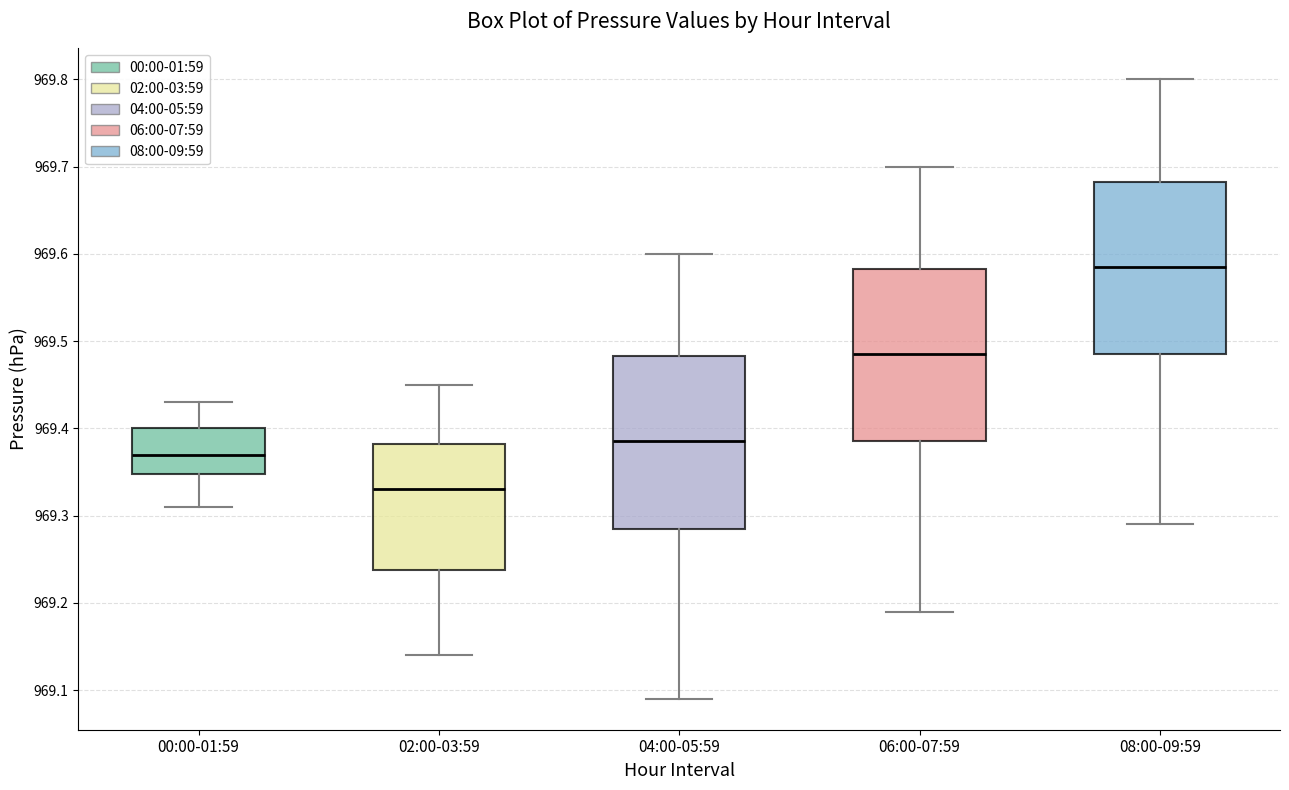

Which box's median line is the lowest?

02:00-03:59